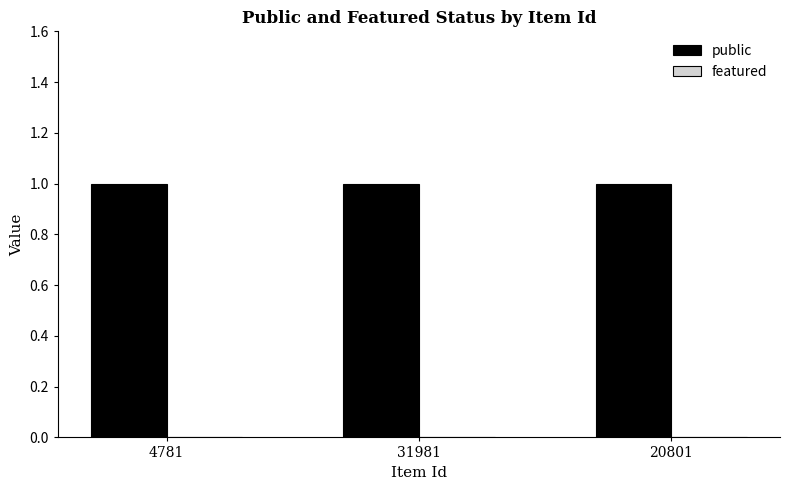

Does the chart contain stacked bars?

No